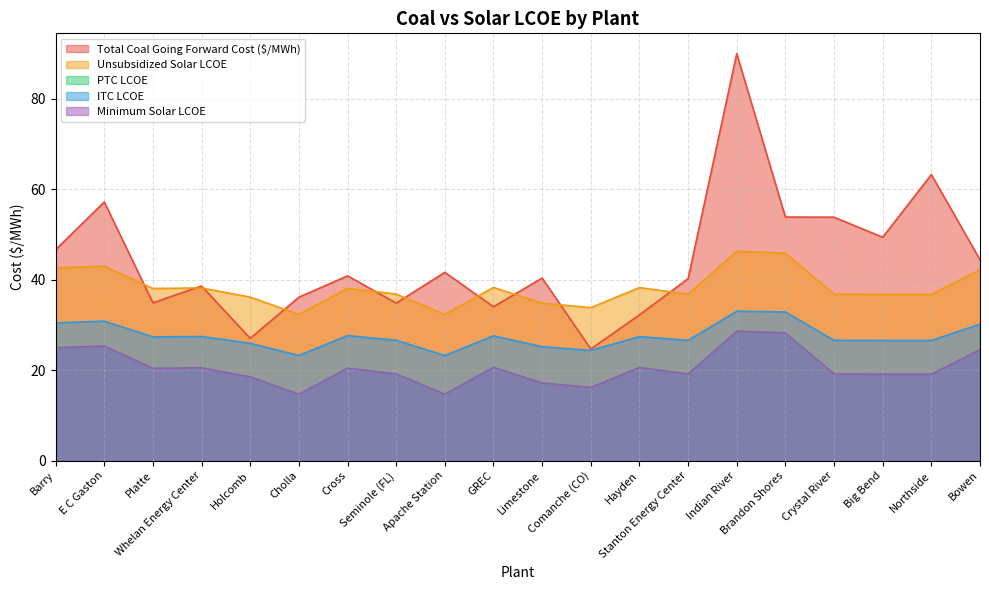

At how many categories does at least one series exceed 36?

19